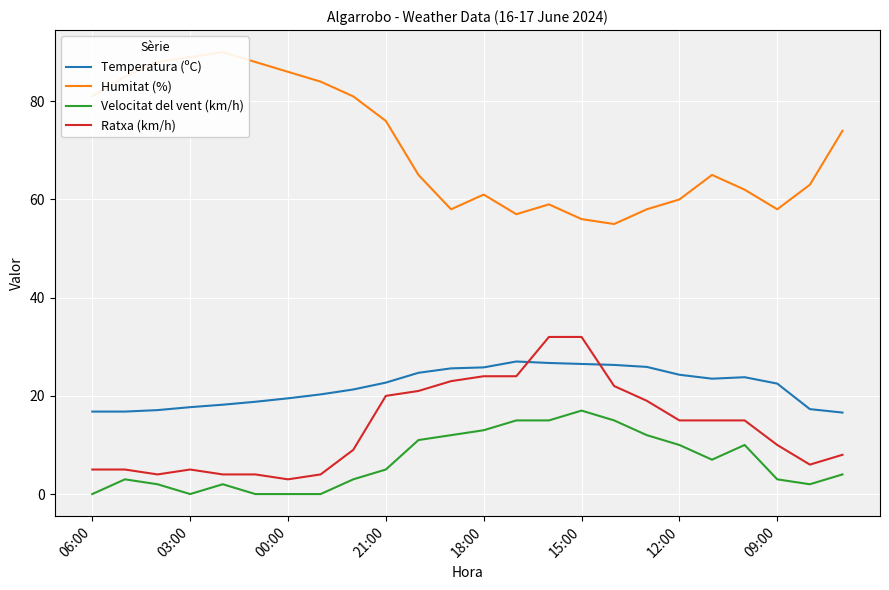

True or false: Velocitat del vent (km/h) and Humitat (%) intersect in this chart.

False